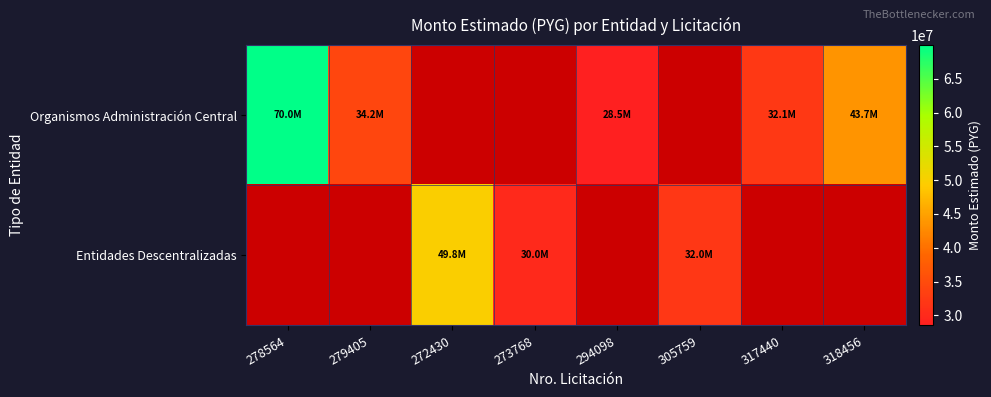

At how many categories does at least one series exceed 50104987?

1